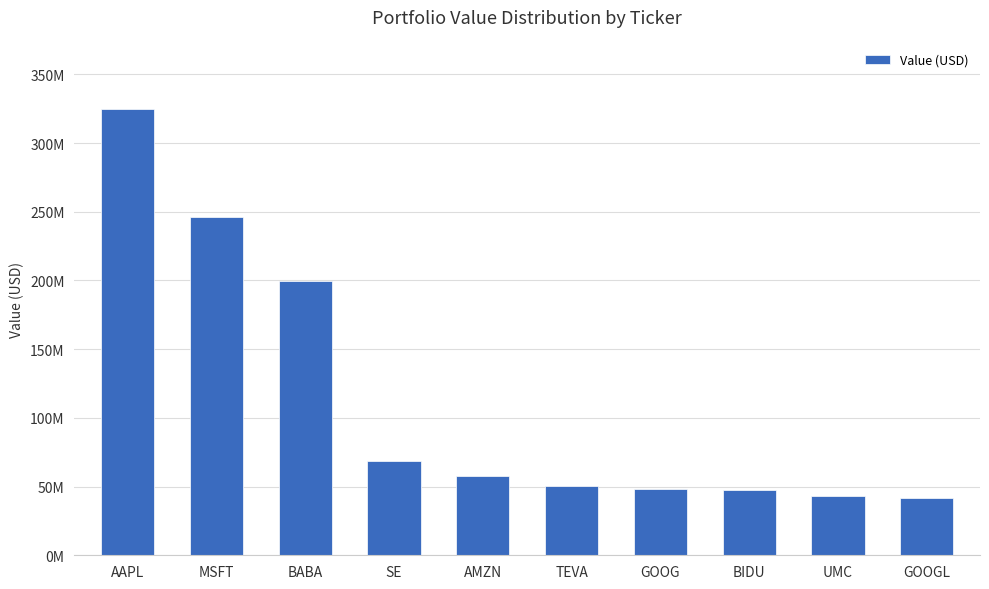

Is it true that the value at TEVA is 23459374?

False